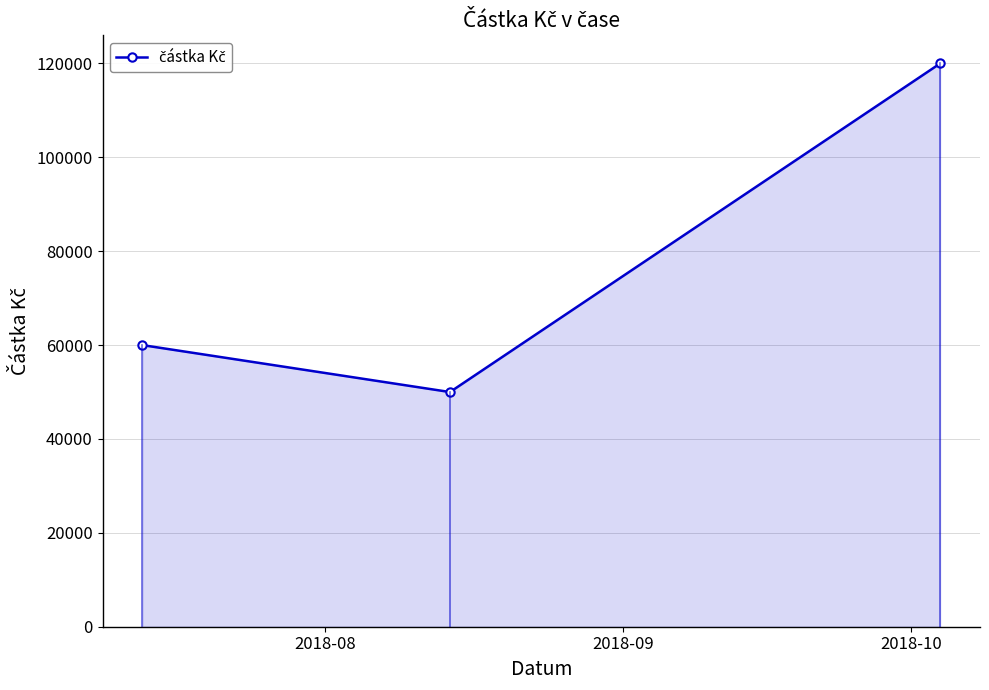

What is the average value?

76667